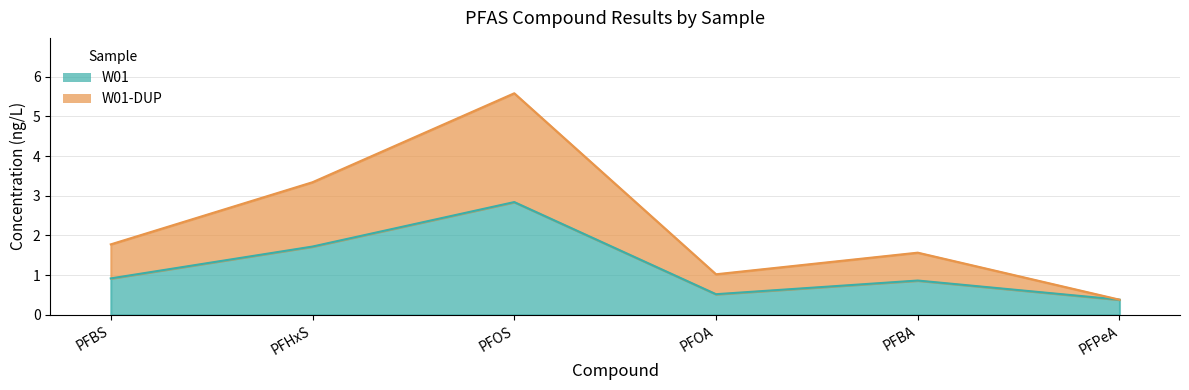

Rank the series at PFOS from highest to lowest value.

W01-DUP, W01